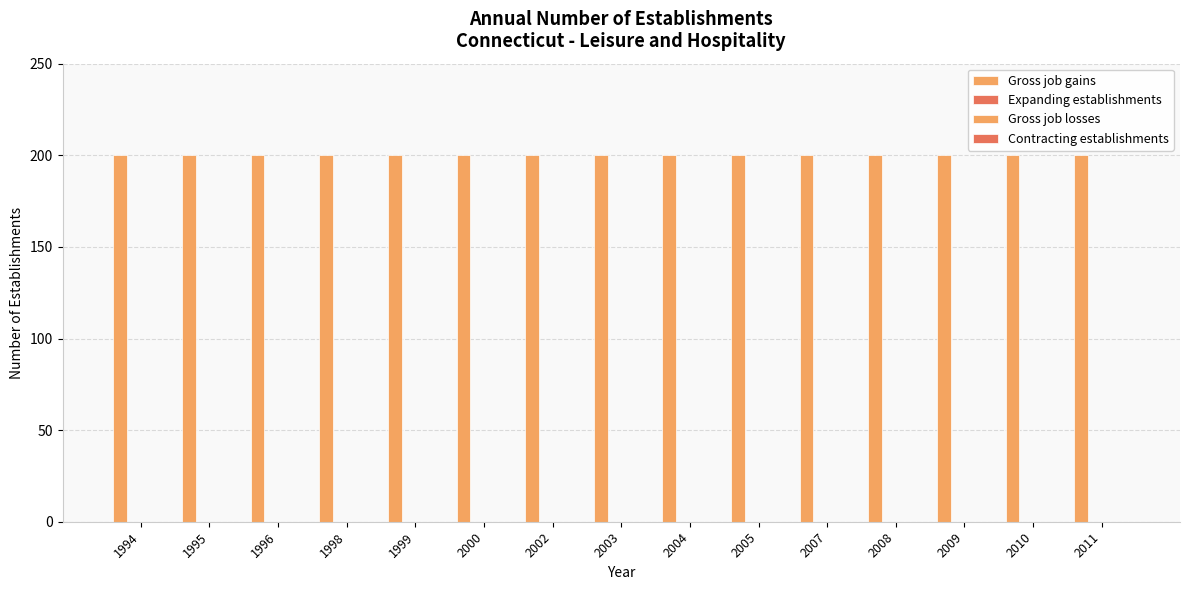

Reading left to right, extract all data points from this chart.

Gross job gains: 200	200	200	200	200	200	200	200	200	200	200	200	200	200	200
Expanding establishments: 0	0	0	0	0	0	0	0	0	0	0	0	0	0	0
Gross job losses: 0	0	0	0	0	0	0	0	0	0	0	0	0	0	0
Contracting establishments: 0	0	0	0	0	0	0	0	0	0	0	0	0	0	0